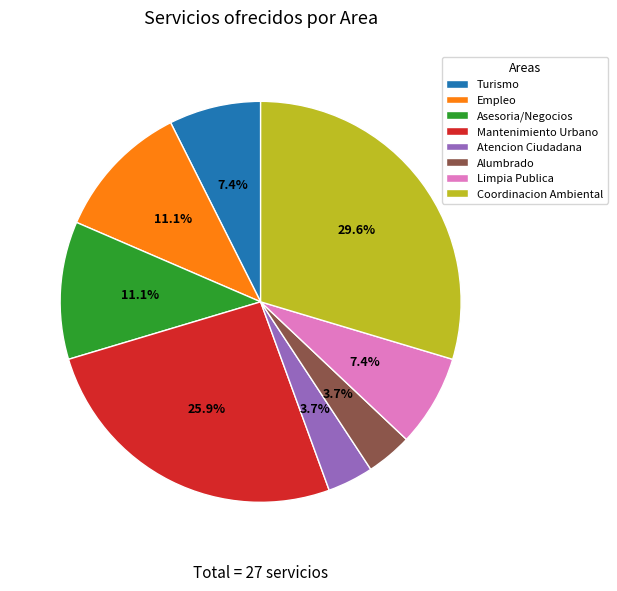

Which slice is the largest?

Coordinacion Ambiental